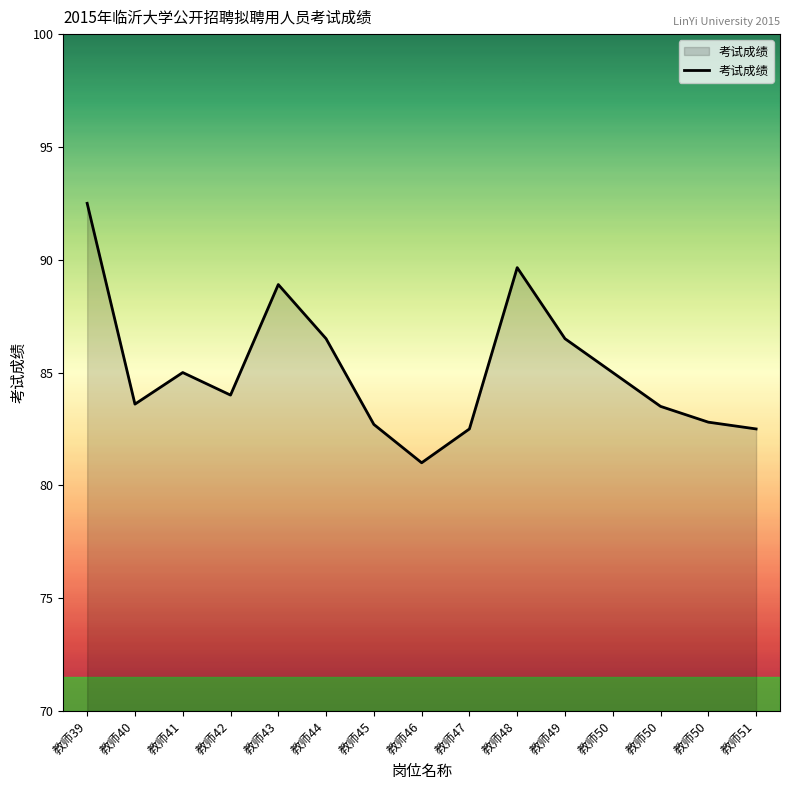

How many lines are shown in the chart?

1